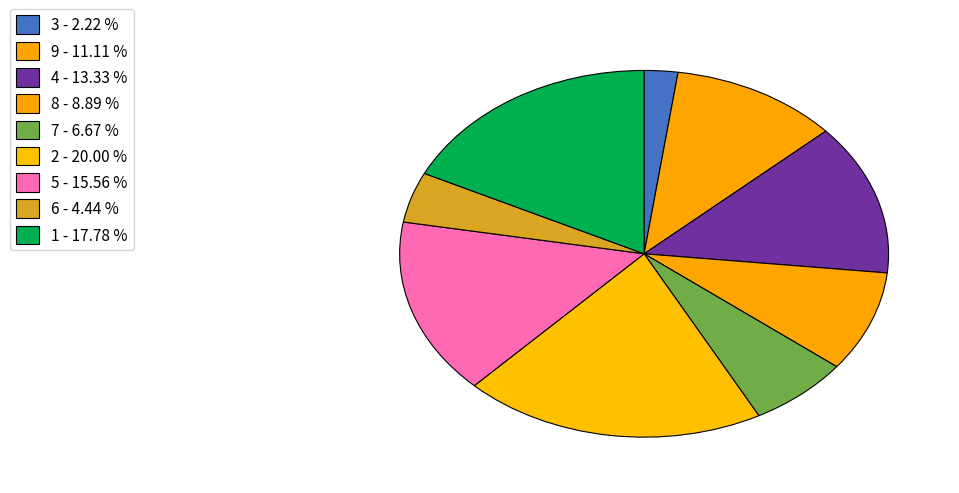

To the nearest percent, what is the difference between the 7 and 6 slice percentages?

2%